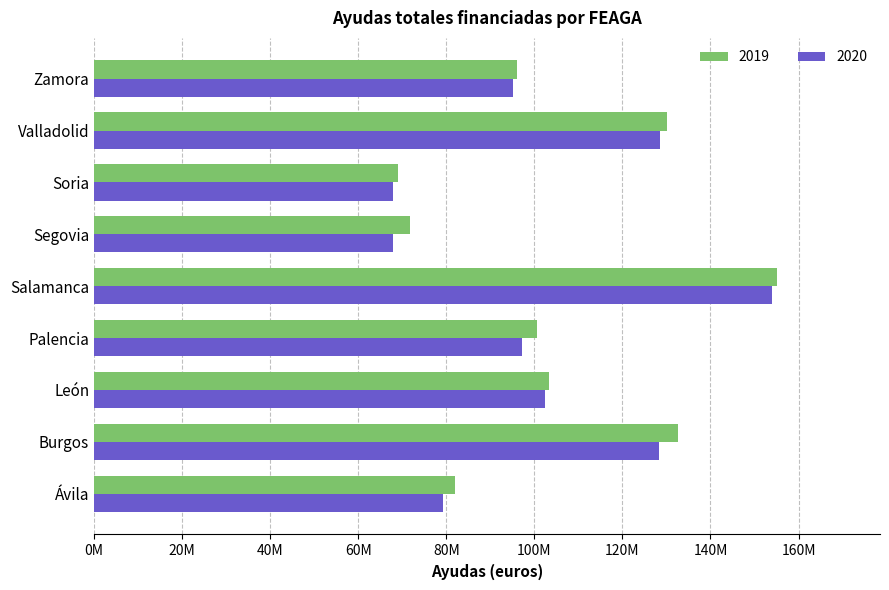

What are all the series names shown in the legend?

2019, 2020